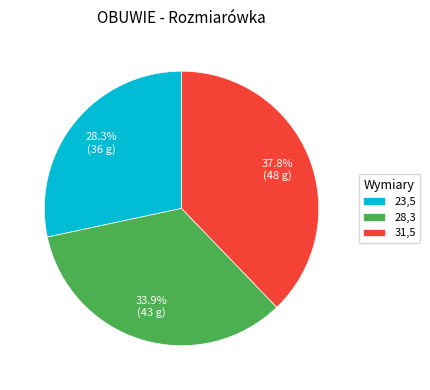

Is there a majority slice in this chart?

No